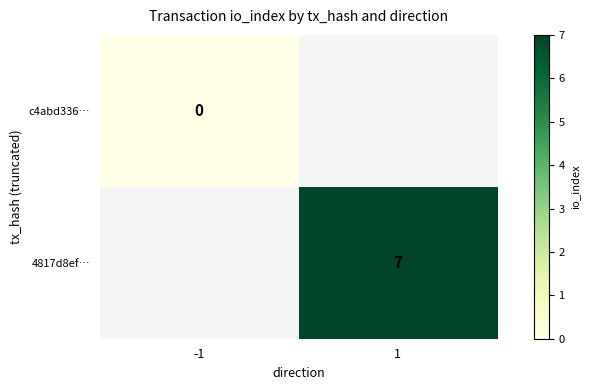

True or false: 4817d8ef… has a value of 7 at 1.

True